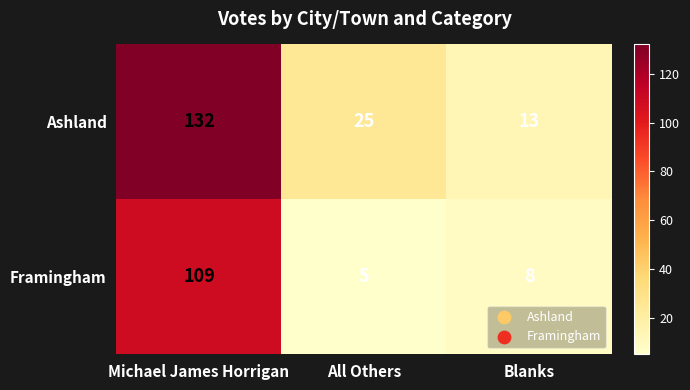

Is it true that Ashland equals 25 at All Others?

True